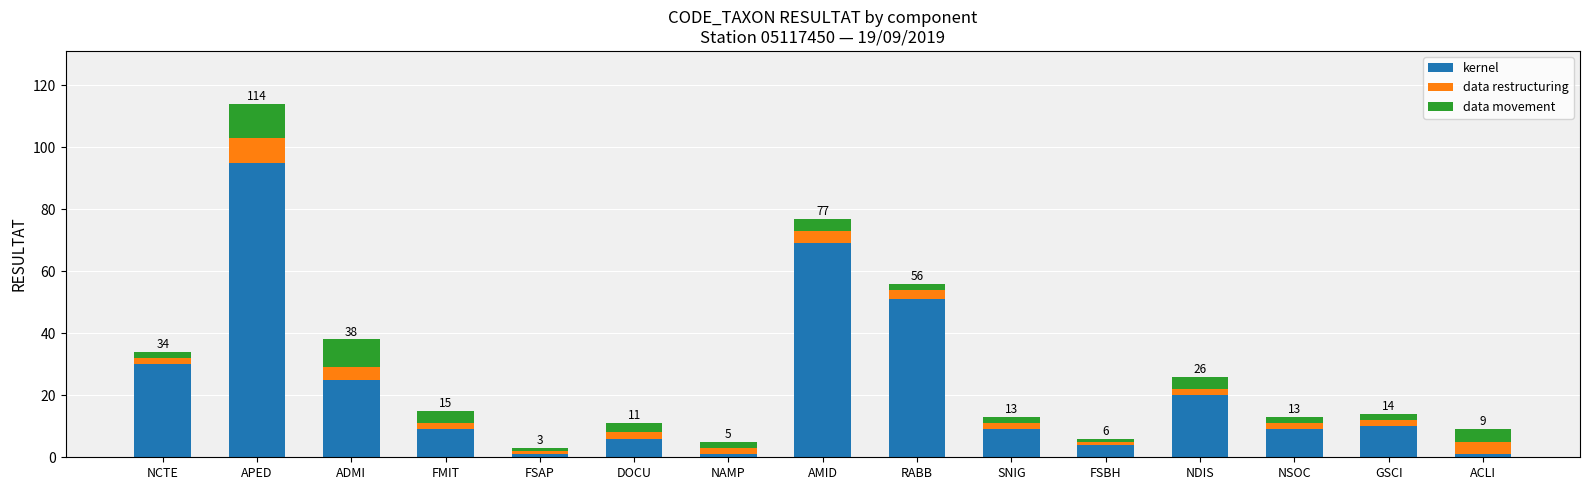

True or false: kernel has a value of 5 at NSOC.

False